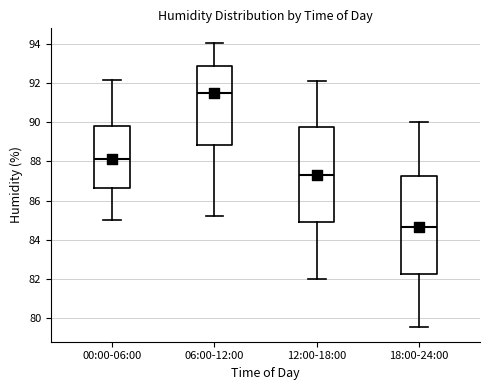

Reading left to right, read every box against the y-axis: the position of its median line, the range the box covers, and the ends of its whiskers. The values are not printed on the chart, so give them approximately, as read against the axis.

00:00-06:00: median 88.2, box 86.6 to 89.8, whiskers 85.0 to 92.2
06:00-12:00: median 91.6, box 88.8 to 93.0, whiskers 85.2 to 94.0
12:00-18:00: median 87.4, box 85.0 to 89.8, whiskers 82.0 to 92.2
18:00-24:00: median 84.6, box 82.2 to 87.2, whiskers 79.6 to 90.0